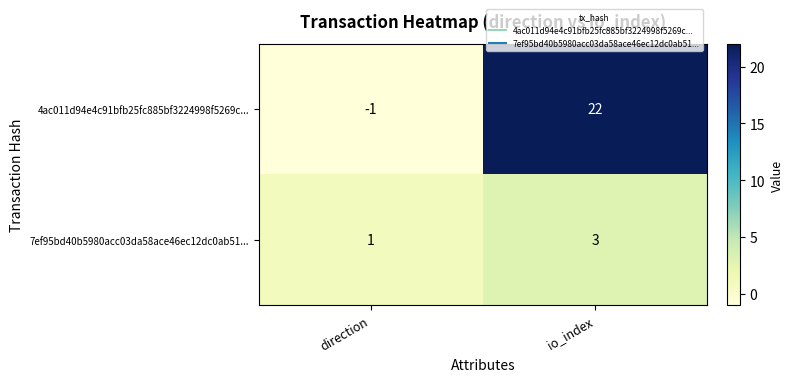

What is the sum of the 7ef95bd40b5980acc03da58ace46ec12dc0ab51... values at direction and io_index?

4